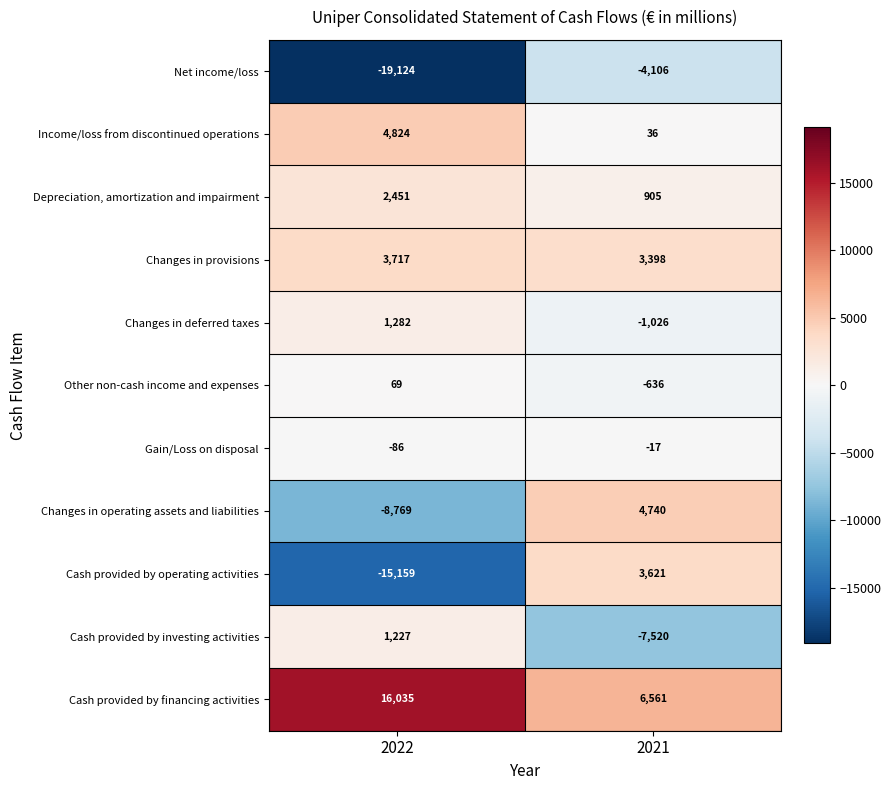

What is the maximum value shown in the chart?

16035